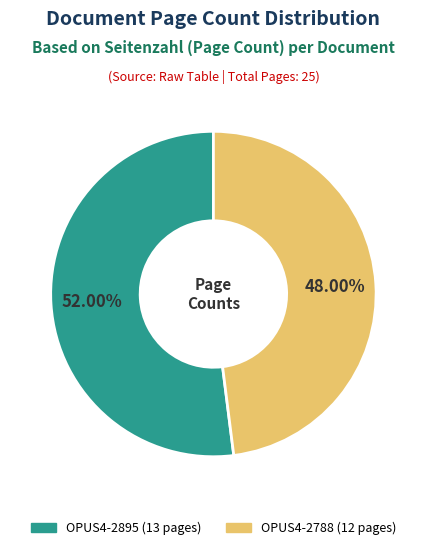

Which slice represents more than half of the pie?

OPUS4-2895